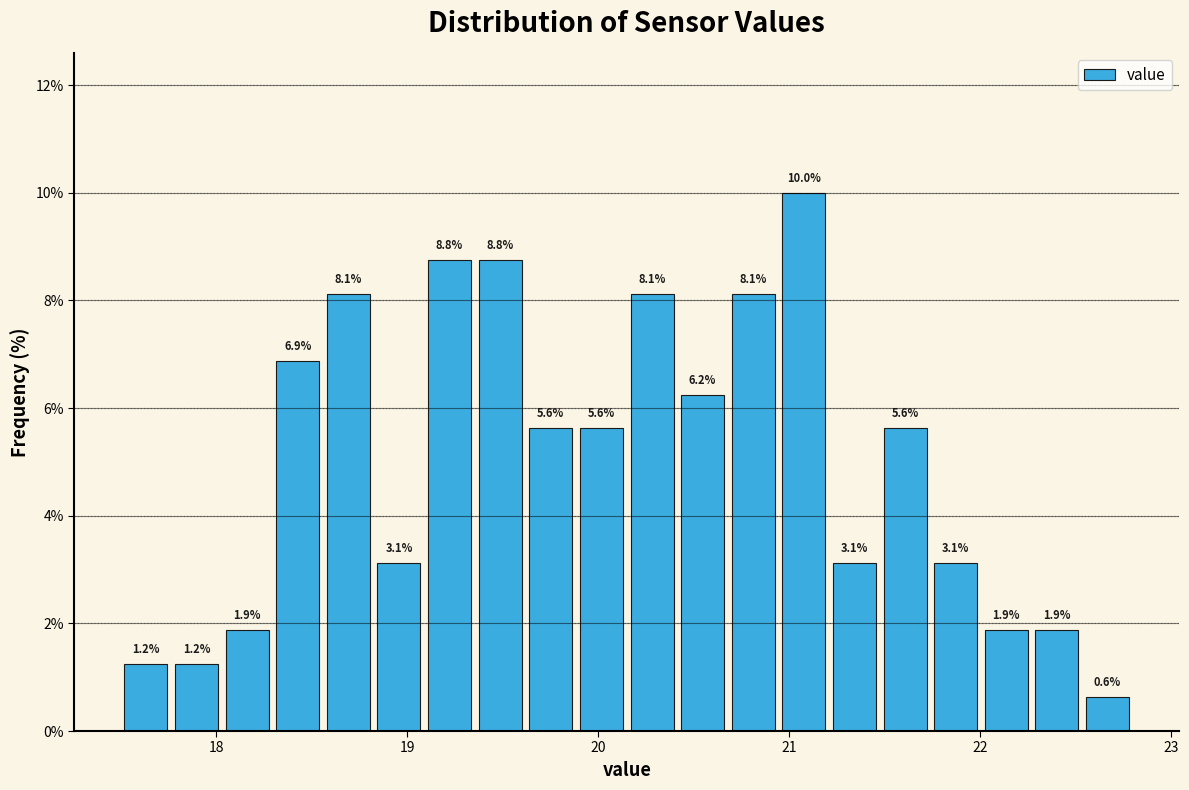

Around what value on the x-axis is the tallest bar? Give the approximate position of its centre, as read against the axis.

21.1